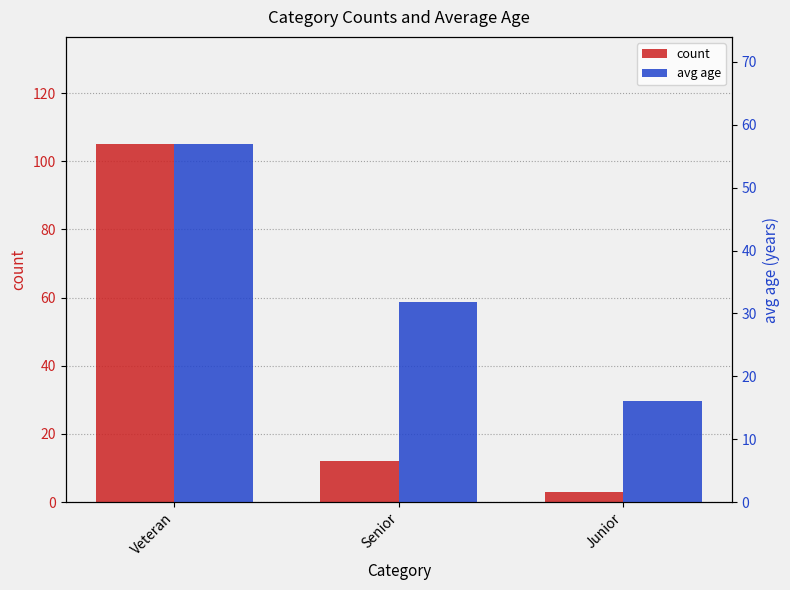

Rank the series by their maximum value, from highest to lowest.

count, avg age